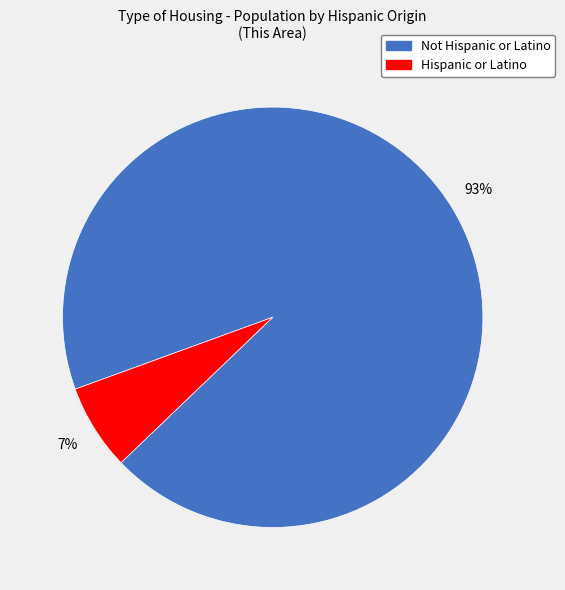

Rank the categories by value from highest to lowest.

Not Hispanic or Latino, Hispanic or Latino